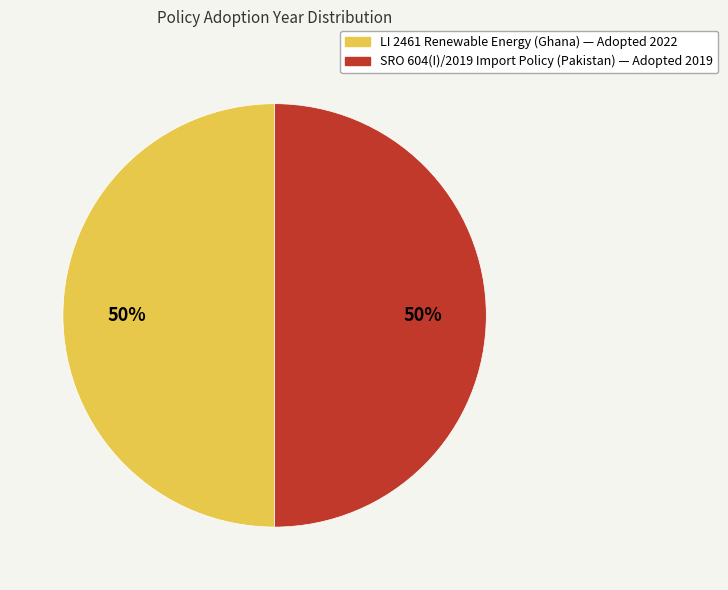

To the nearest percent, what is the average slice percentage?

50%